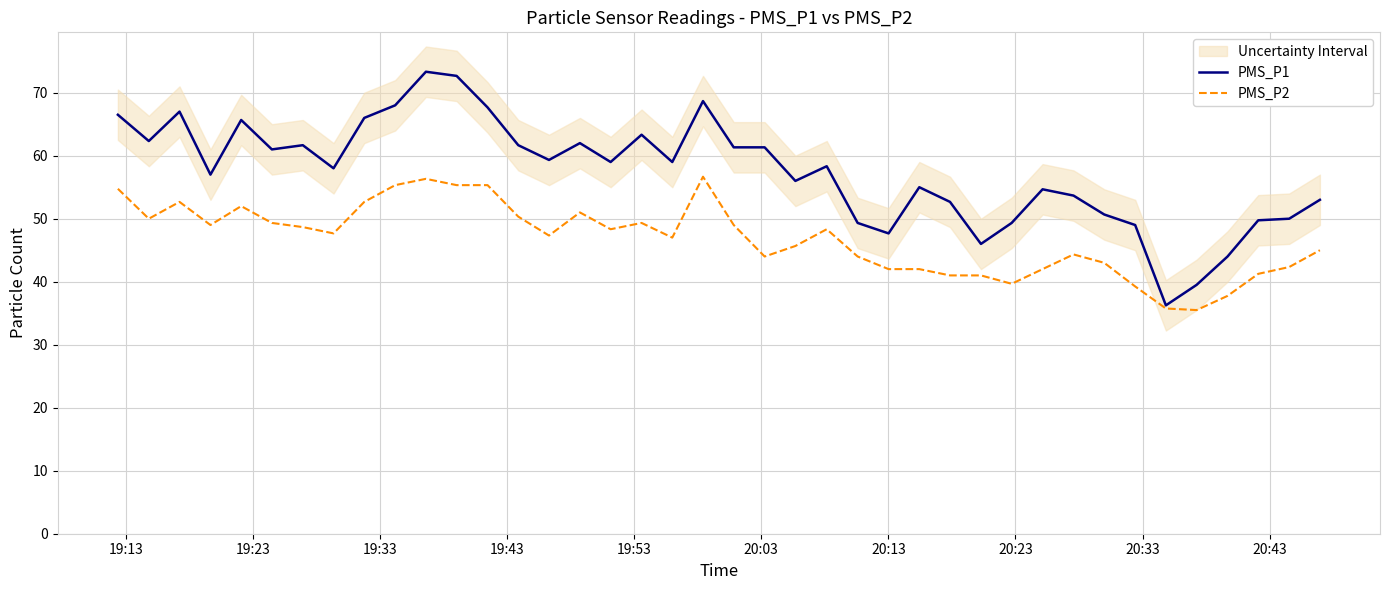

What is the maximum value for PMS_P2?

56.7